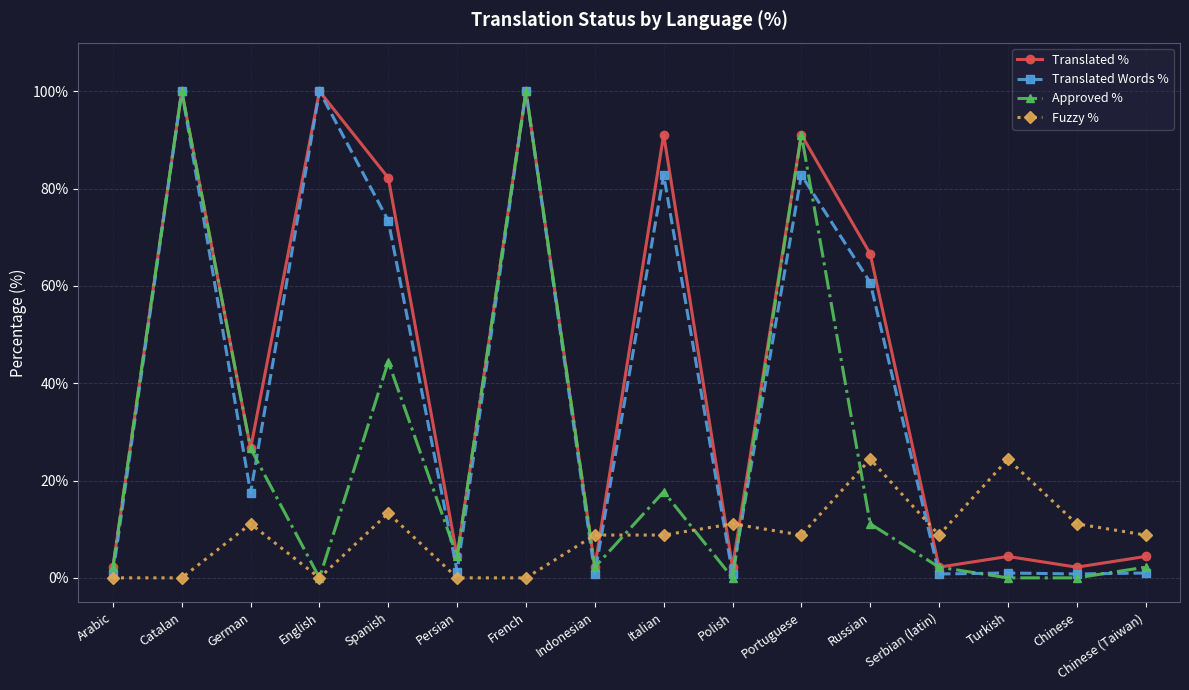

What is the difference between the maximum and second lowest values in the Approved % series?

100.0